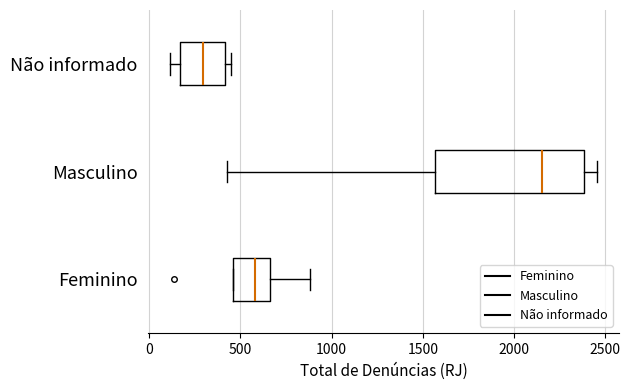

Reading bottom to top, transcribe this box plot: for each box, give where its median line is, the range the box spans, and where its two whiskers end, as read against the x-axis. The values are not printed on the chart, so give them approximately, as read against the axis.

Feminino: median 600, box 450 to 650, whiskers 450 to 900
Masculino: median 2150, box 1550 to 2400, whiskers 450 to 2450
Não informado: median 300, box 150 to 400, whiskers 100 to 450